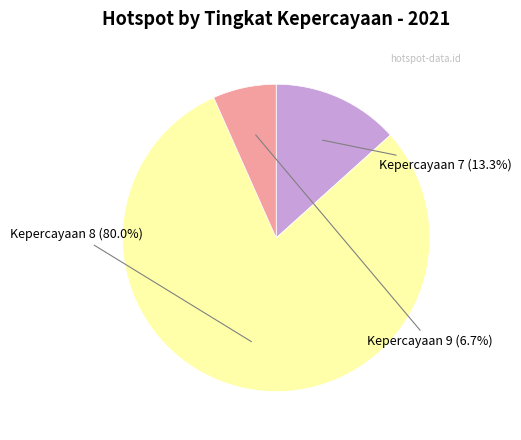

What is the ratio of the value at Kepercayaan 9 to the value at Kepercayaan 7?

0.5